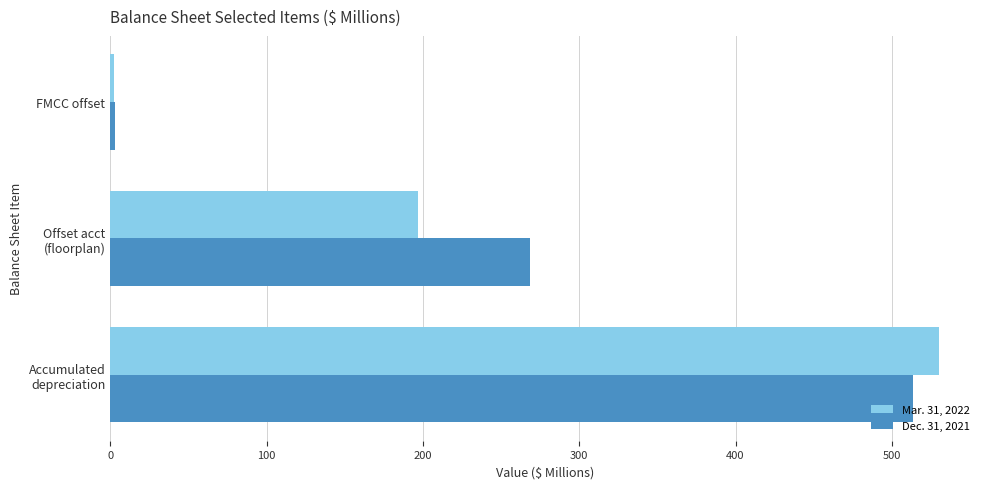

List the series in order of their overall mean, lowest first.

Mar. 31, 2022, Dec. 31, 2021